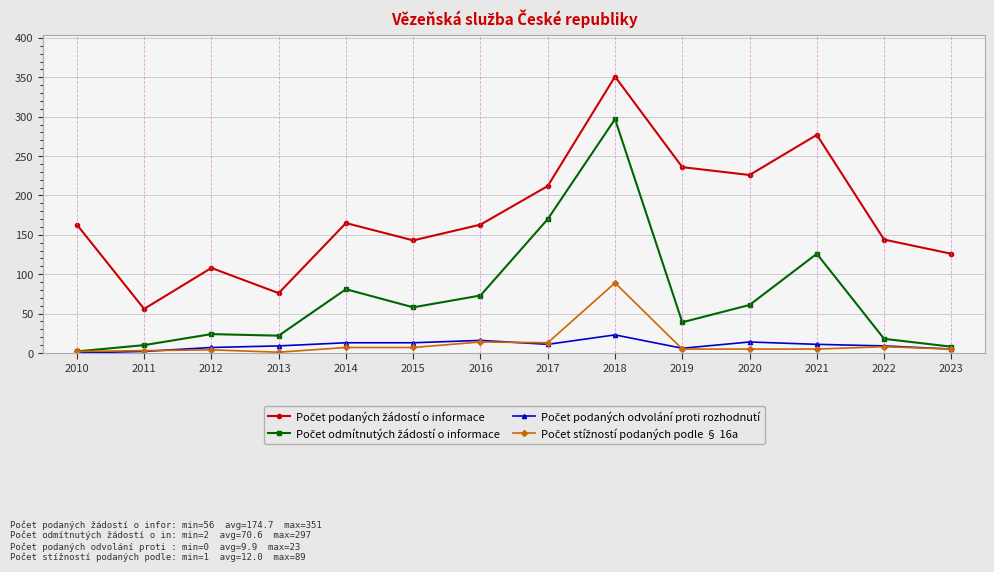

What is the total value across all series at 2017?

406